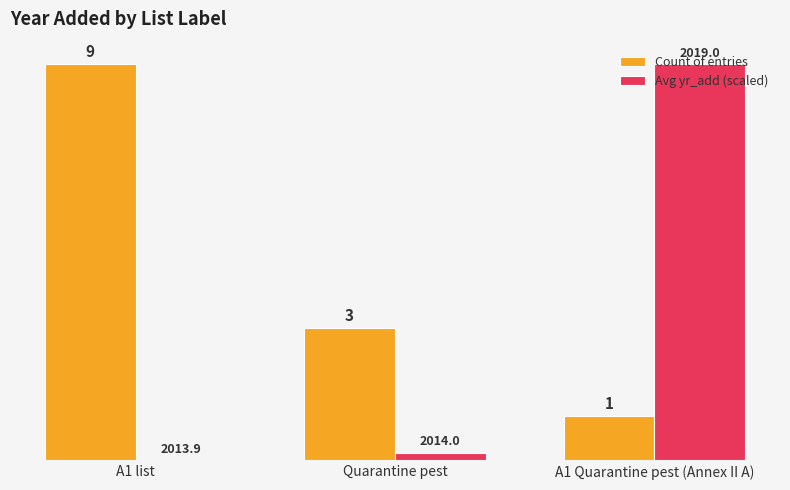

Is the value of Count of entries at A1 list greater than the value of Avg yr_add (scaled) at Quarantine pest?

Yes